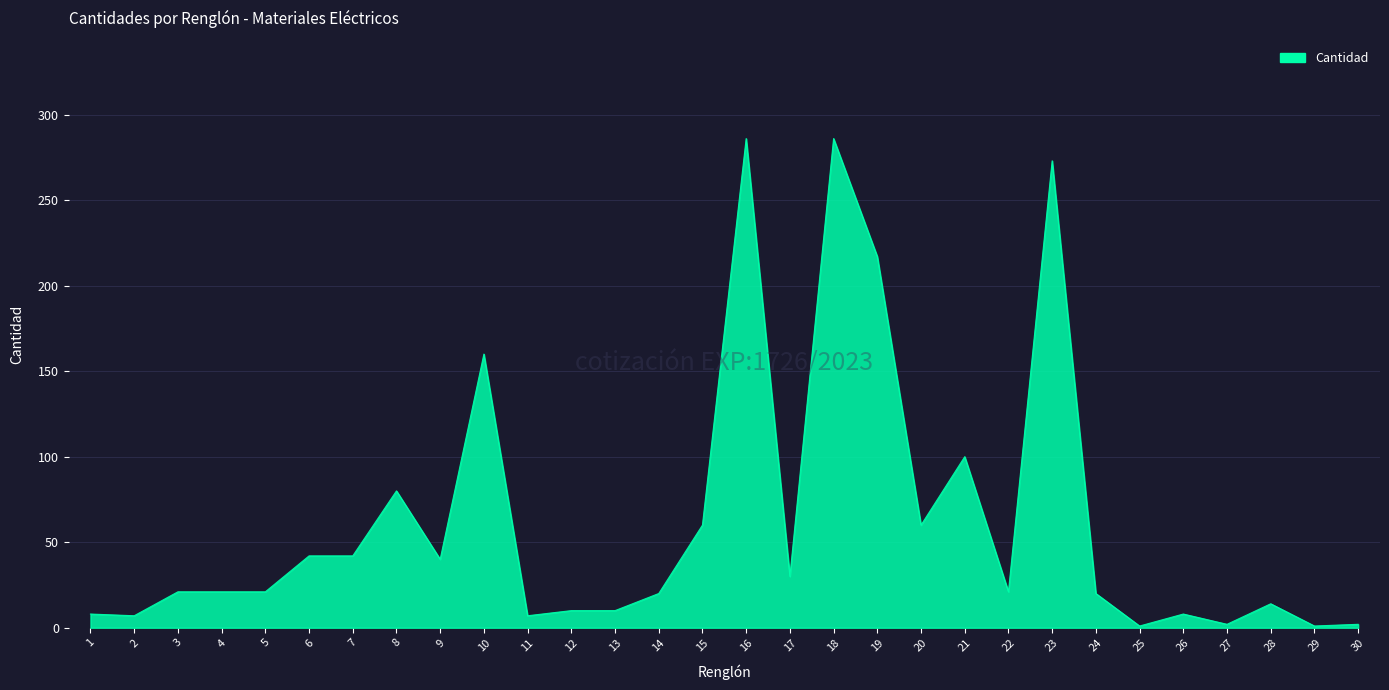

What is the change in value from 2 to 28?

+7